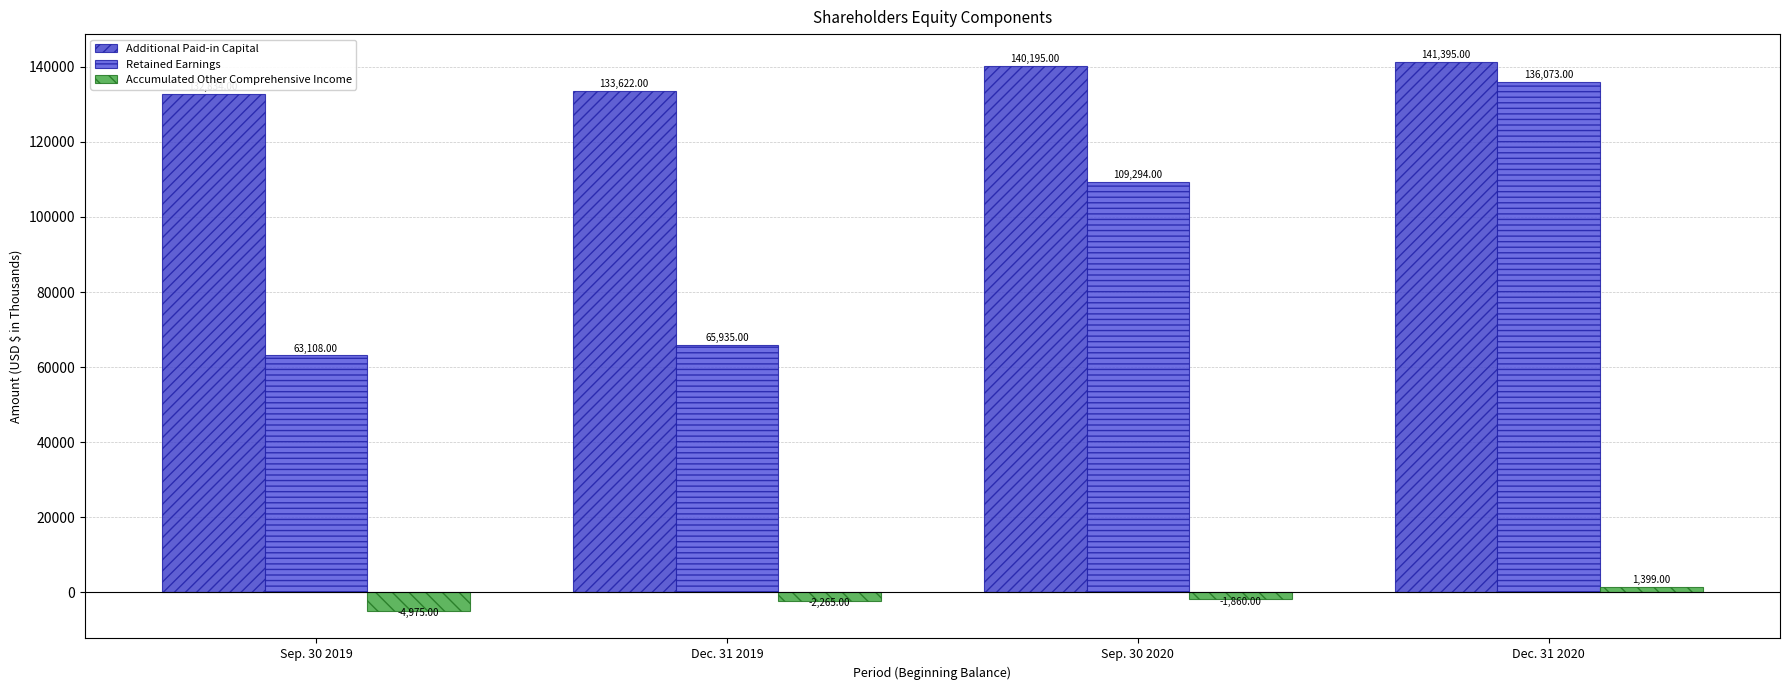

List the series in order of their peak value, lowest first.

Accumulated Other Comprehensive Income, Retained Earnings, Additional Paid-in Capital